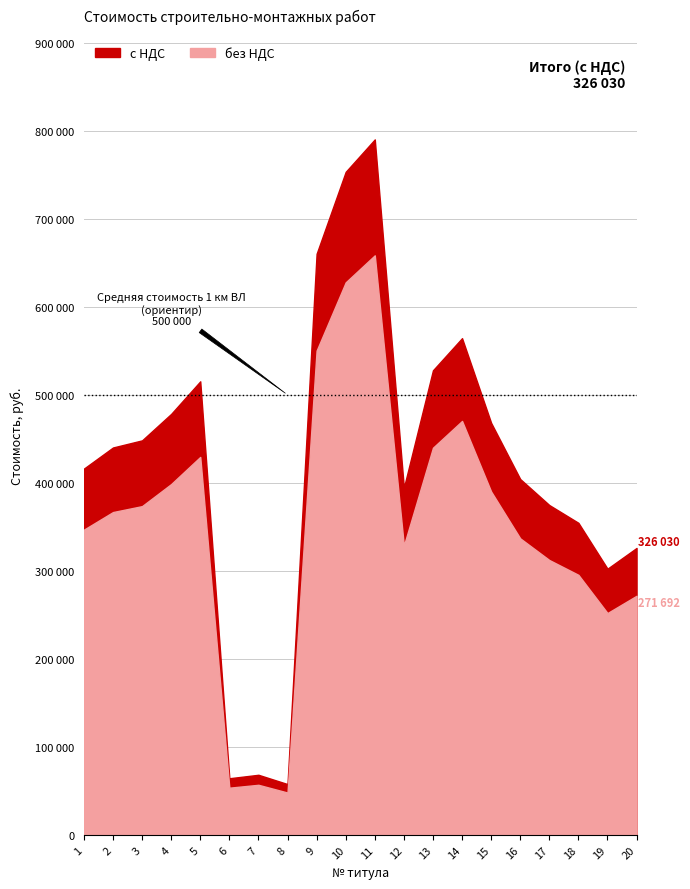

How many lines are shown in the chart?

2